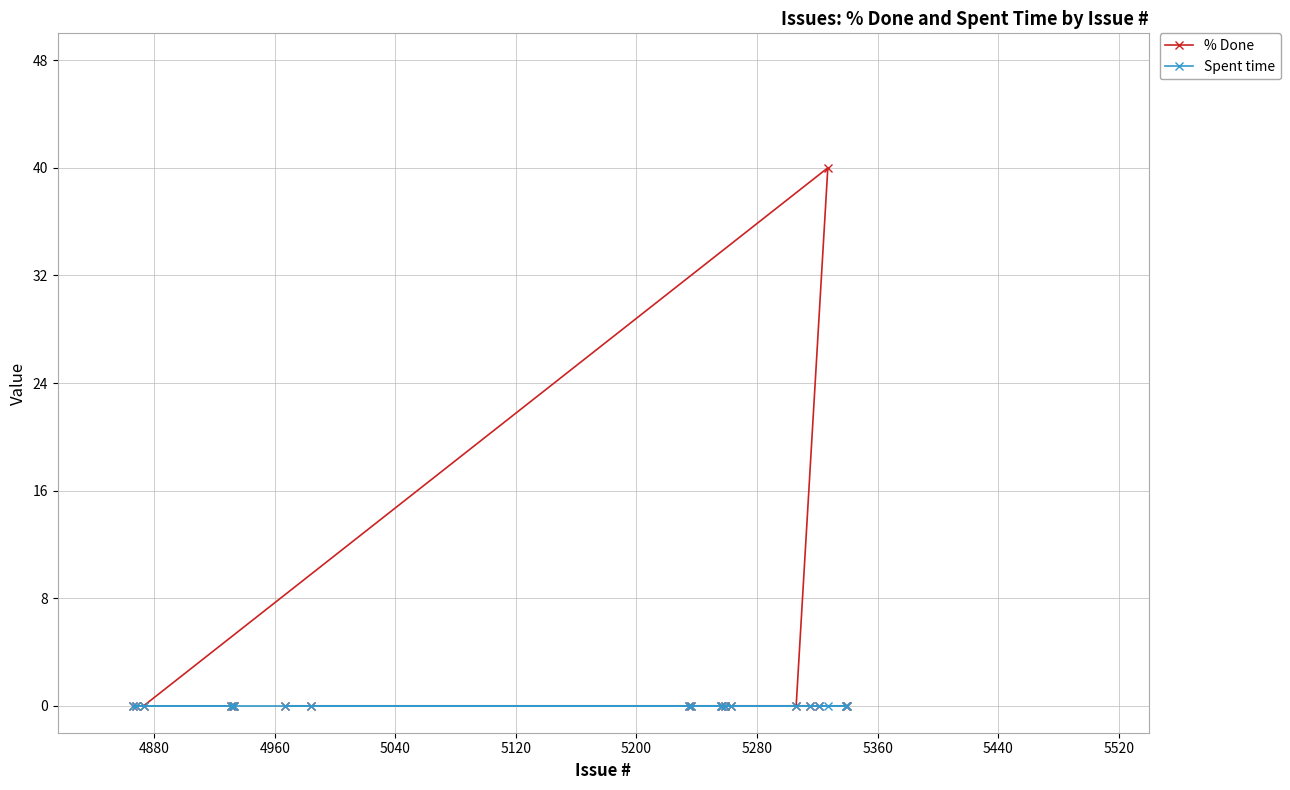

True or false: % Done and Spent time intersect in this chart.

False